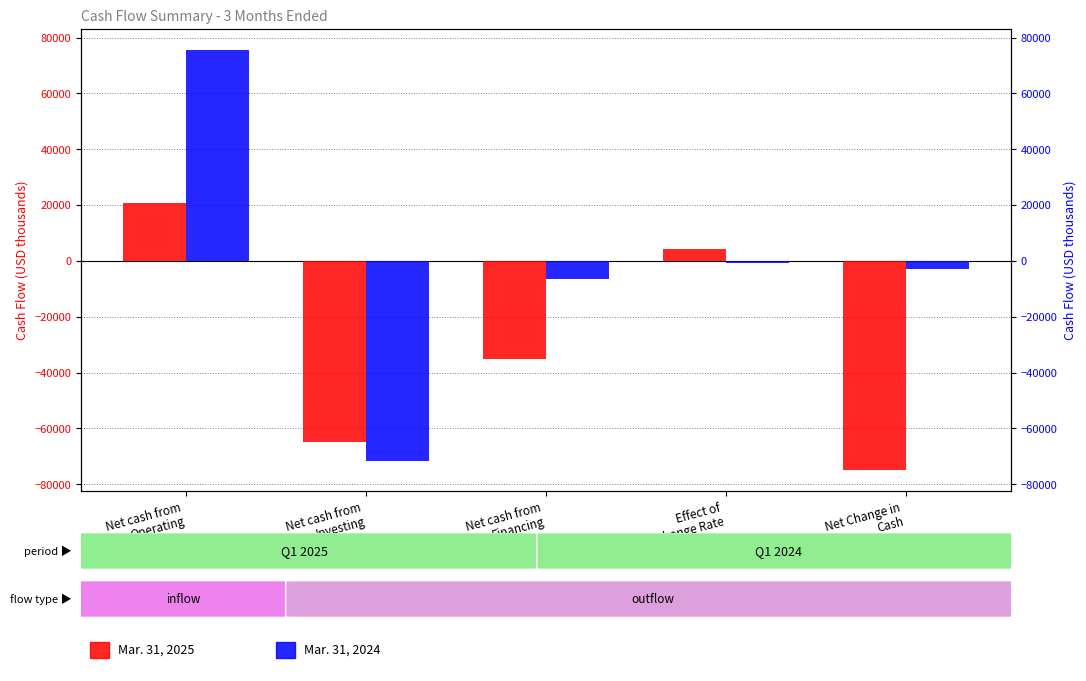

Where is Mar. 31, 2025 nearest to the value -27130?

Net cash from
Financing